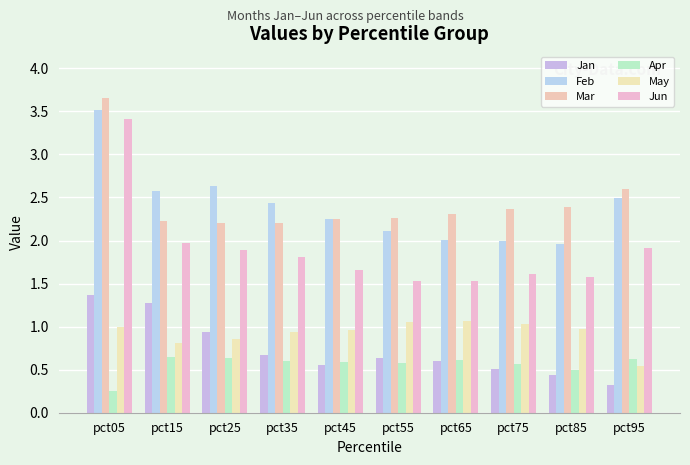

What is the highest value of the Jan series?

1.4